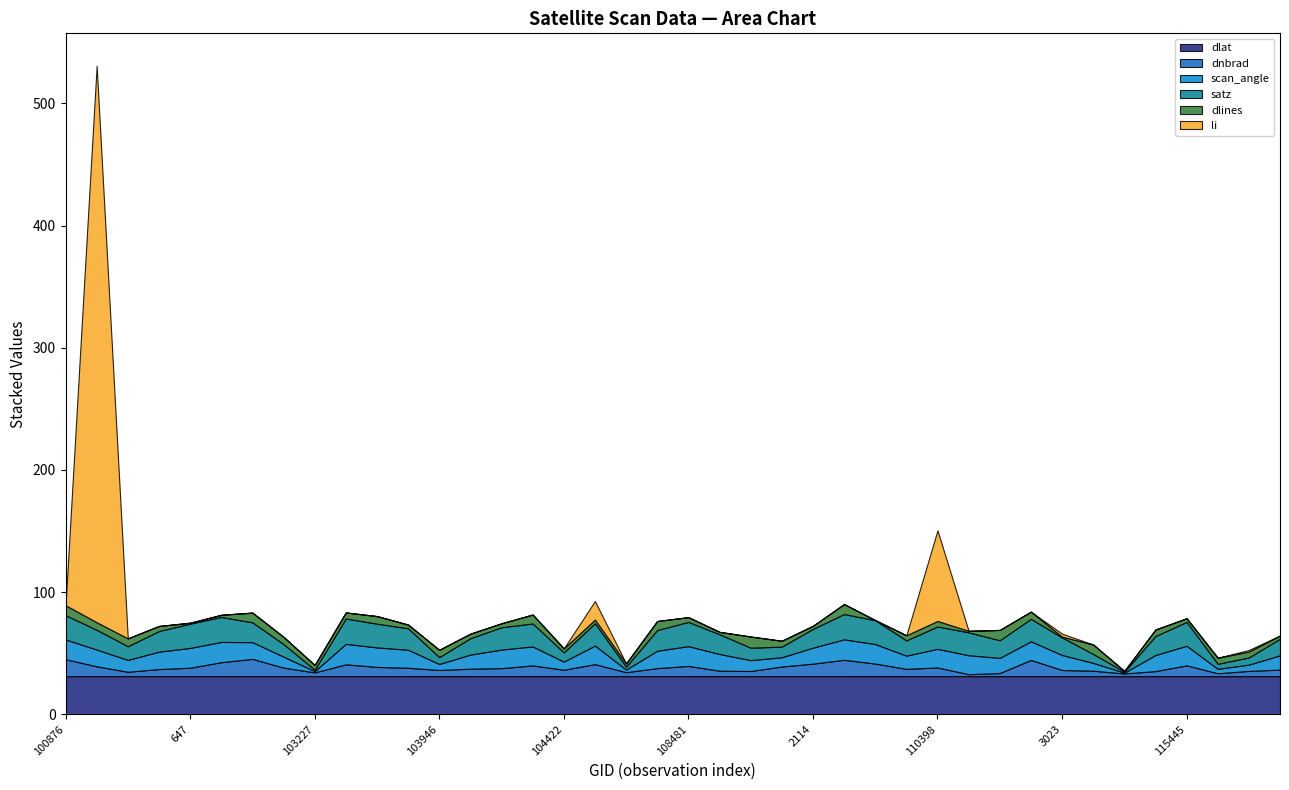

How many interior local peaks does the dlat series have?

14